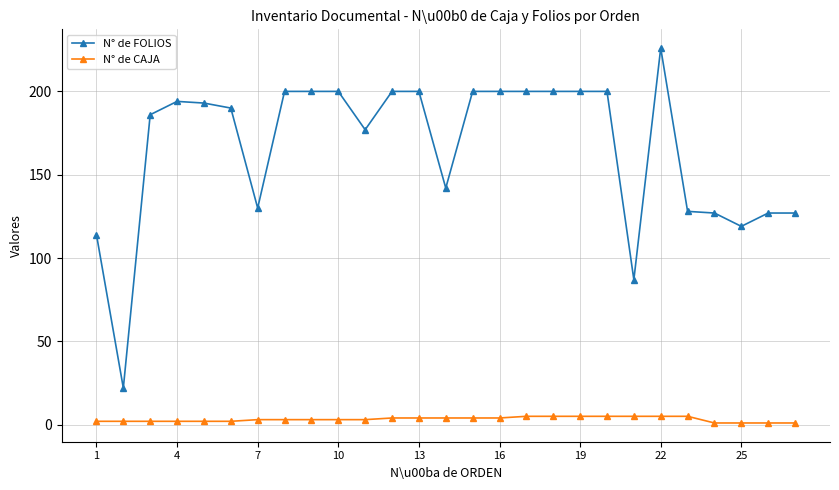

At how many categories does at least one series exceed 182?

16